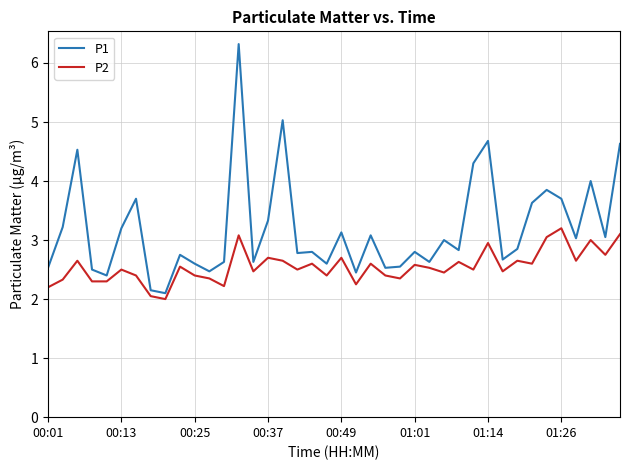

What is the difference between the maximum and minimum values in the P2 series?

1.2